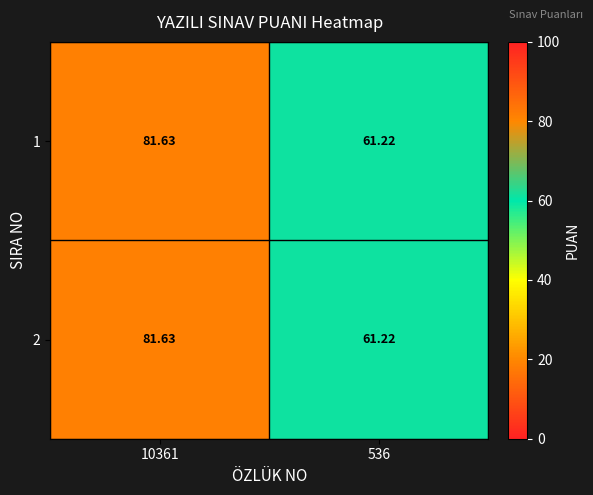

Is the value of 2 at 536 greater than the value of 1 at 10361?

No